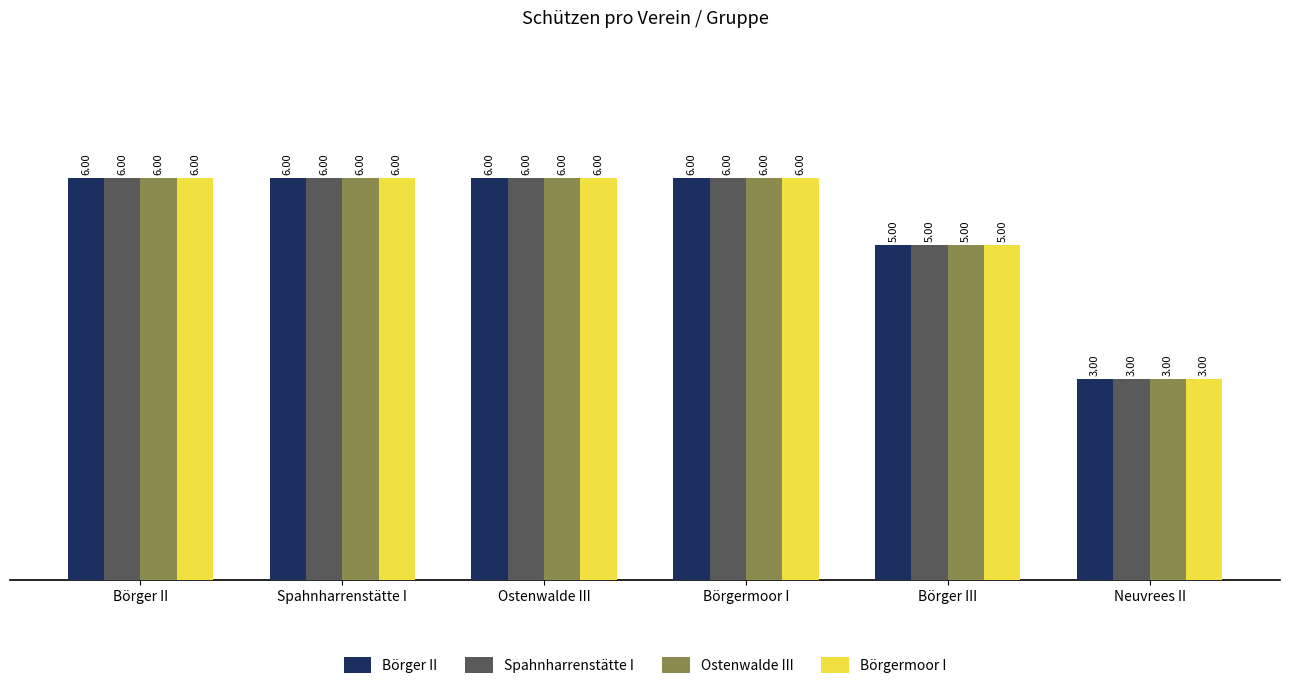

What is the sum of all Spahnharrenstätte I values?

32